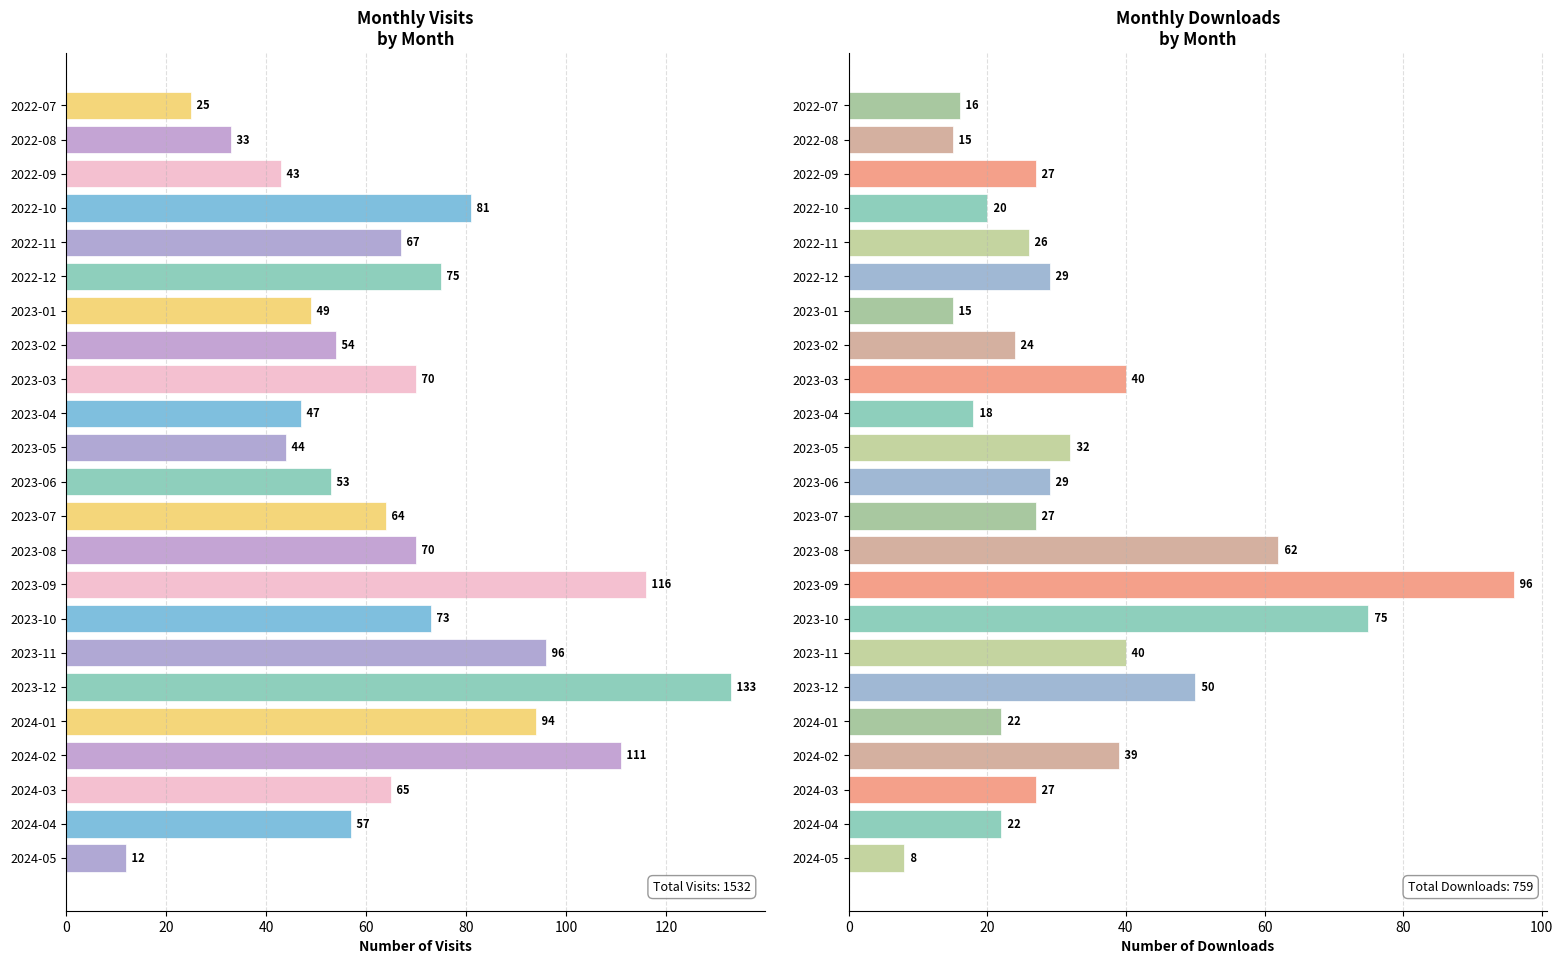

List the series in order of their overall mean, lowest first.

monthly_download_resource, monthly_visit